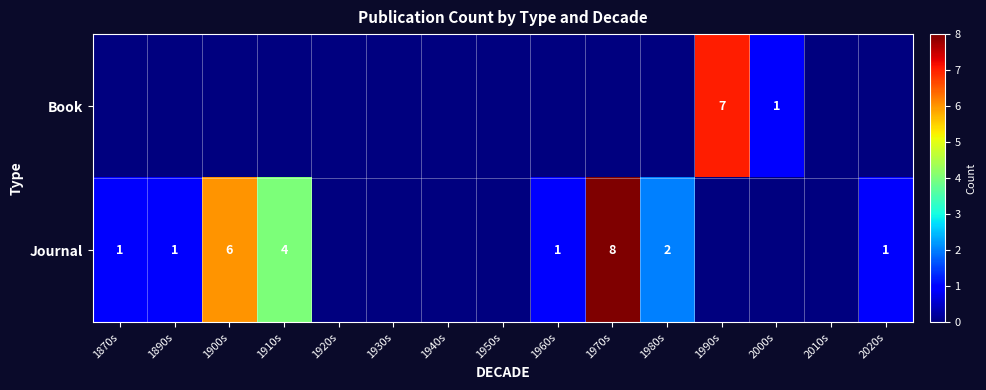

Is it true that Journal equals 1 at 1890s?

True